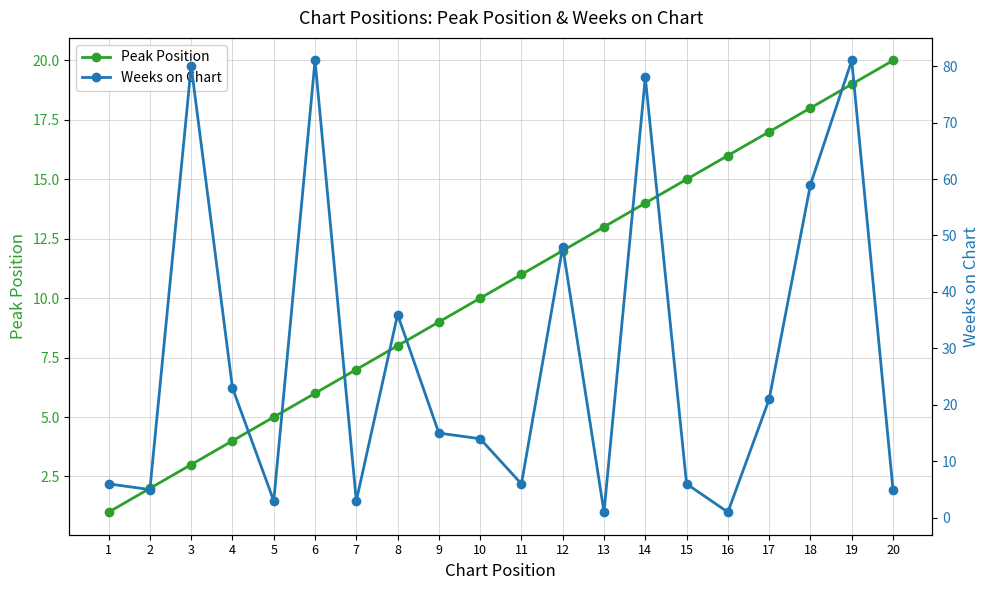

Which has a higher value, 1 or 19?

19